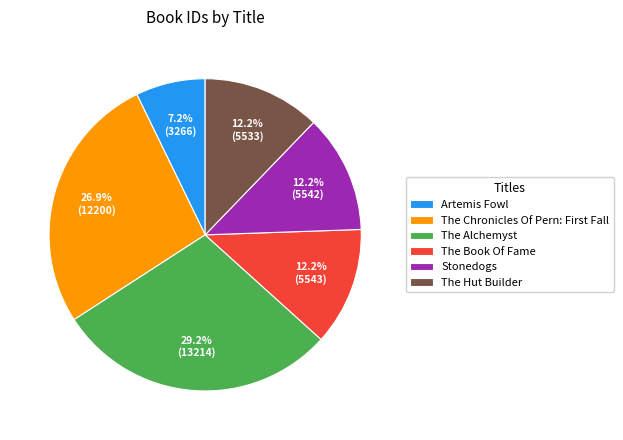

To the nearest percent, what is the average slice percentage?

17%